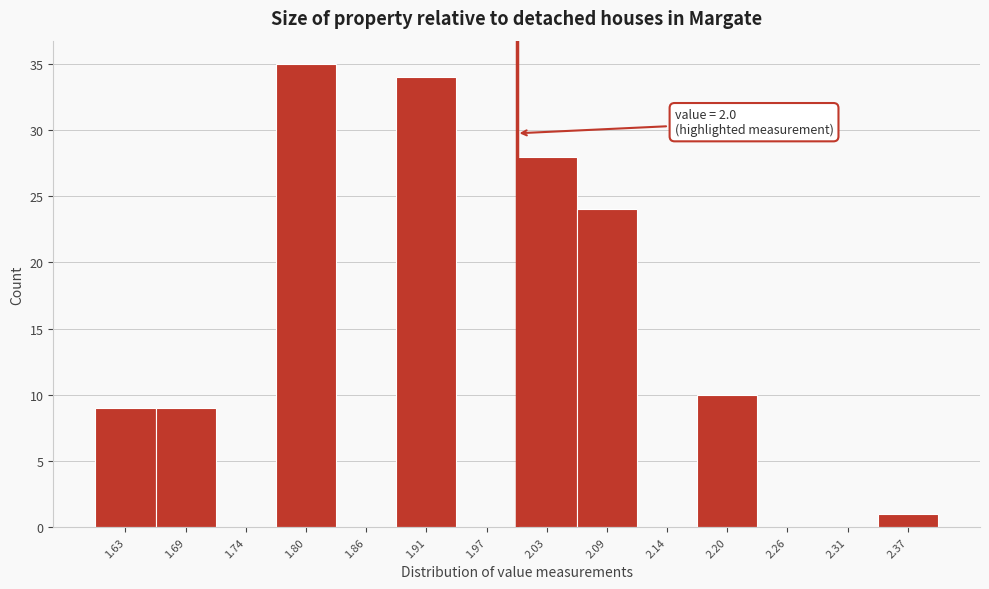

Over which range of the x-axis is the bar tallest?

1.77 to 1.83